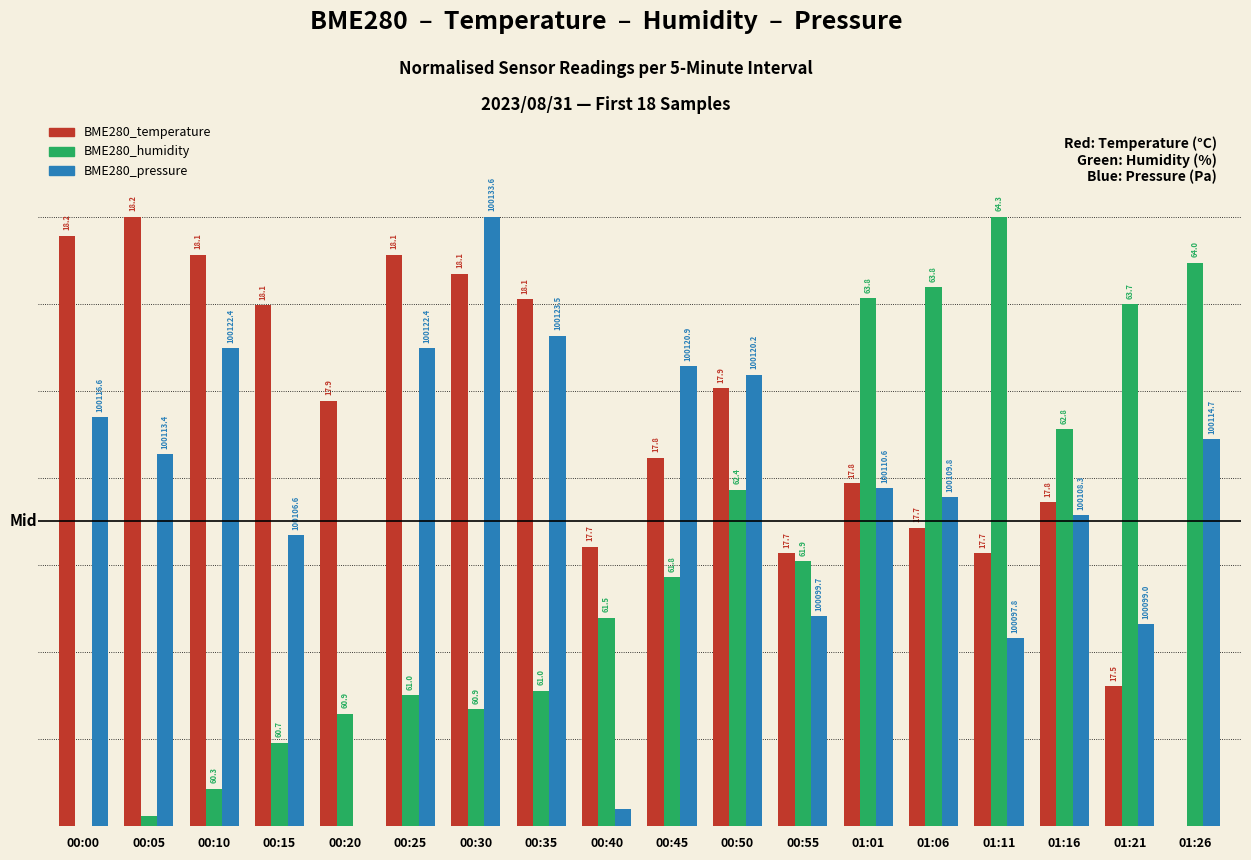

Rank the categories by BME280_humidity value from lowest to highest.

00:00, 00:05, 00:10, 00:15, 00:20, 00:30, 00:25, 00:35, 00:40, 00:45, 00:55, 00:50, 01:16, 01:21, 01:01, 01:06, 01:26, 01:11